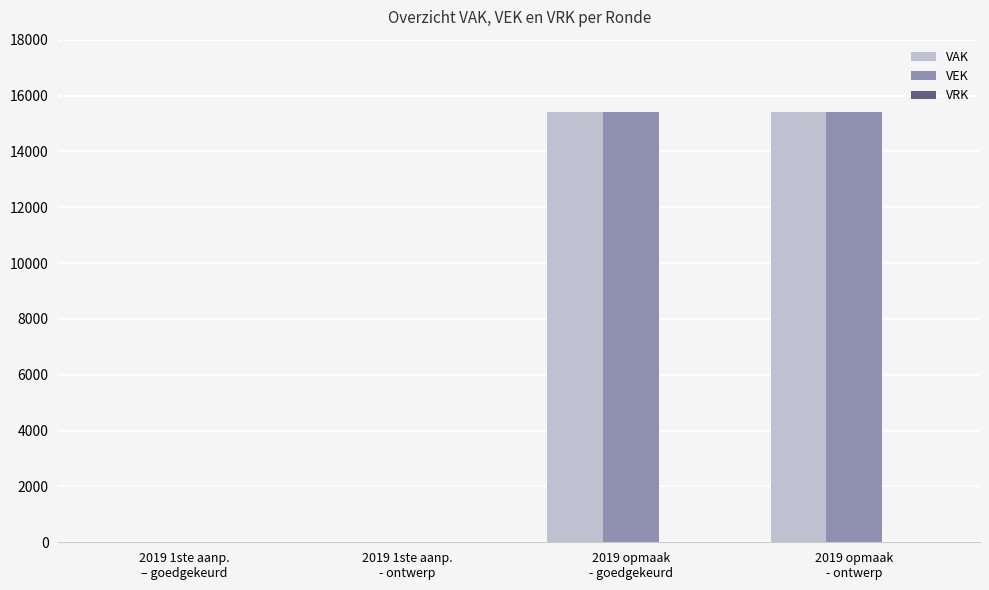

What is the sum of all VAK values?

30788